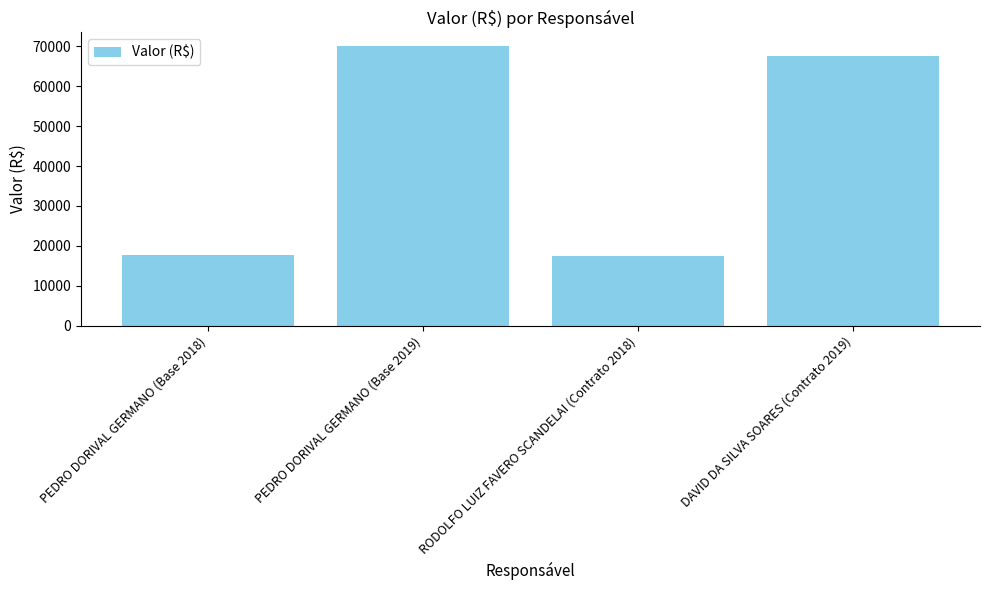

Does the chart contain any negative values?

No